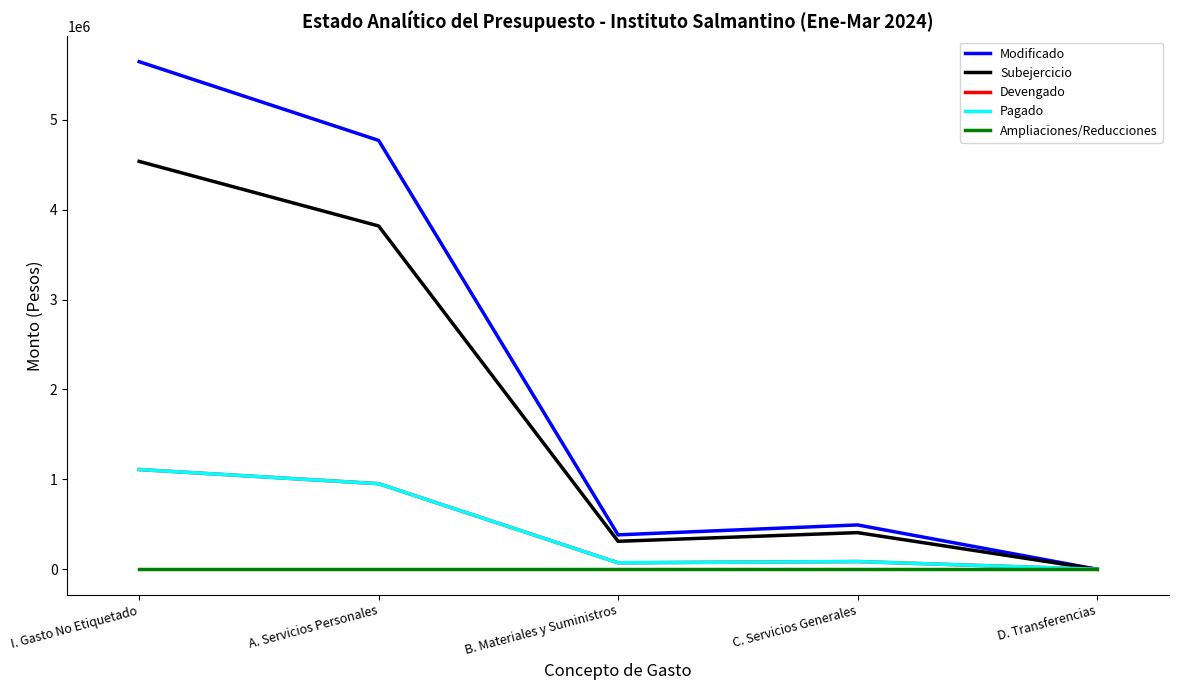

What is the approximate value of Modificado at I. Gasto No Etiquetado?

5645810.7